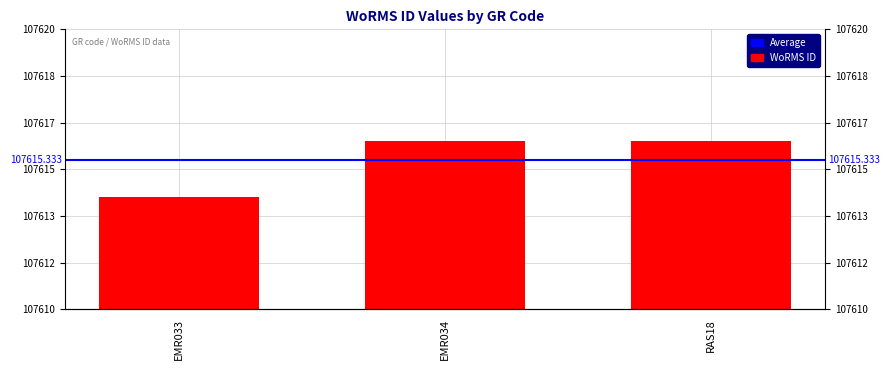

The chart shows a value of 147031 at EMR034. True or false?

False